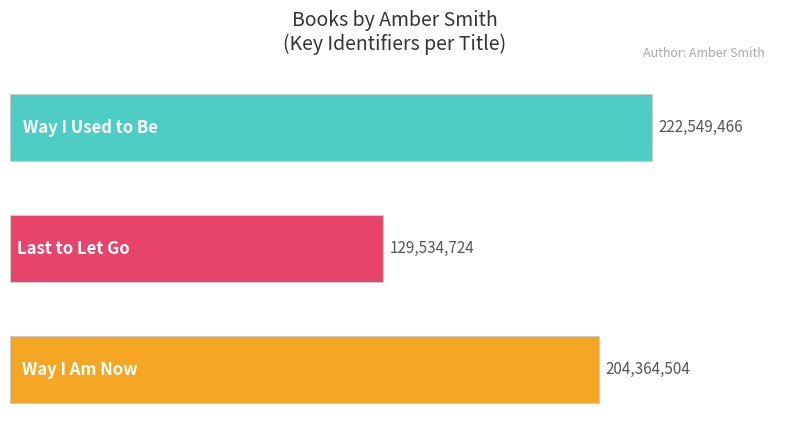

Count the values in the range 129534724 to 222549466.

3